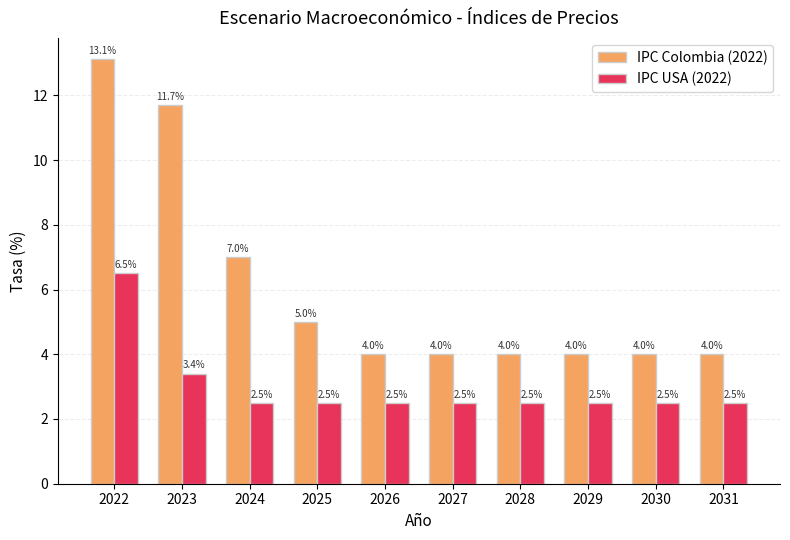

Where is IPC Colombia (2022) nearest to the value 8?

2024